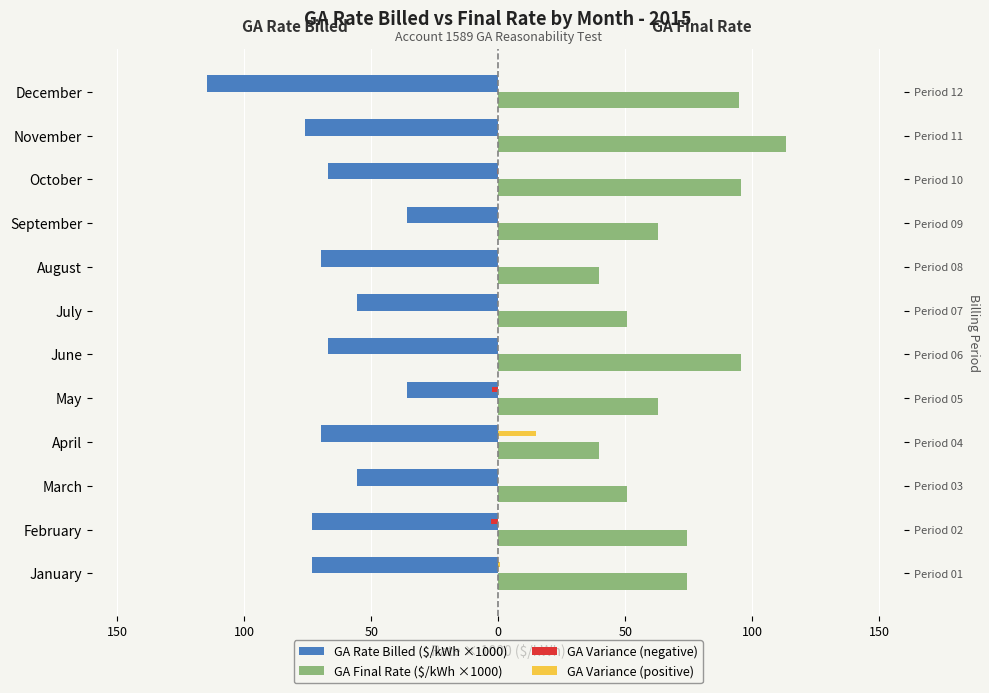

What is the spread (max minus min) of values at March?

106.2